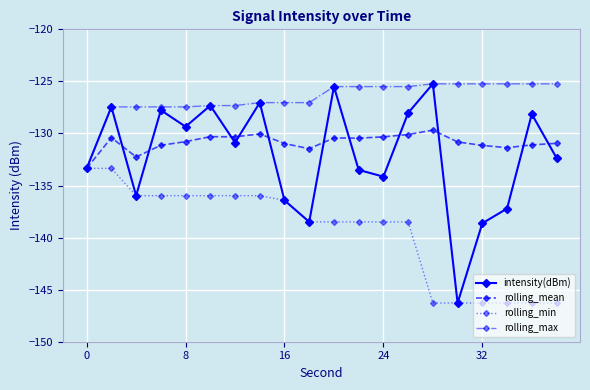

Which series has the widest spread of values?

intensity(dBm)